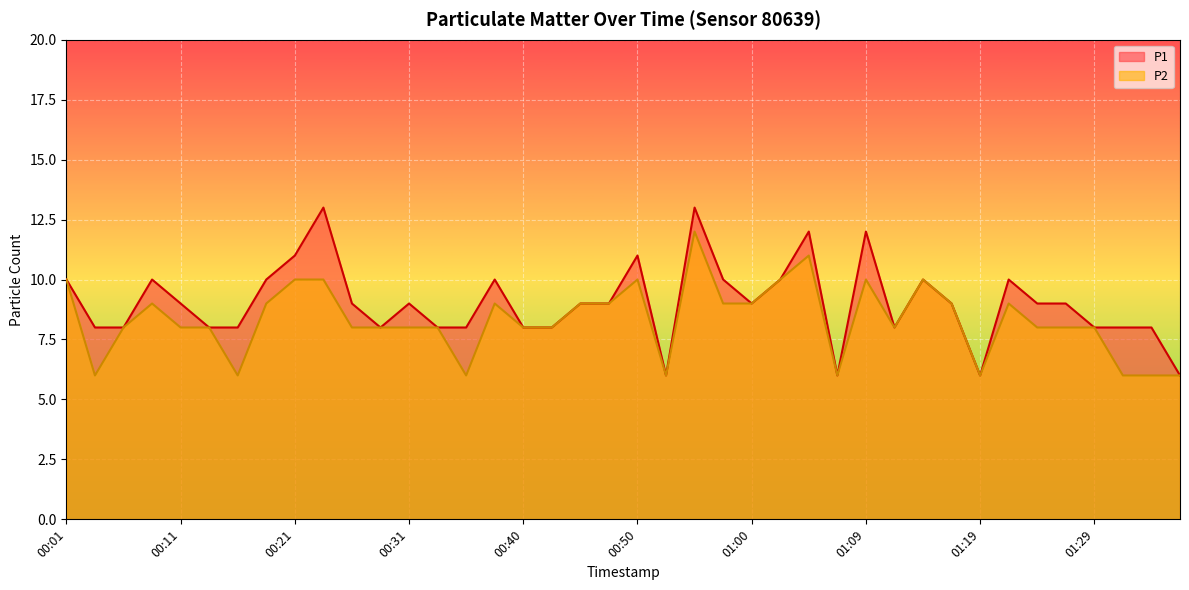

What position from the right is 01:19?

8